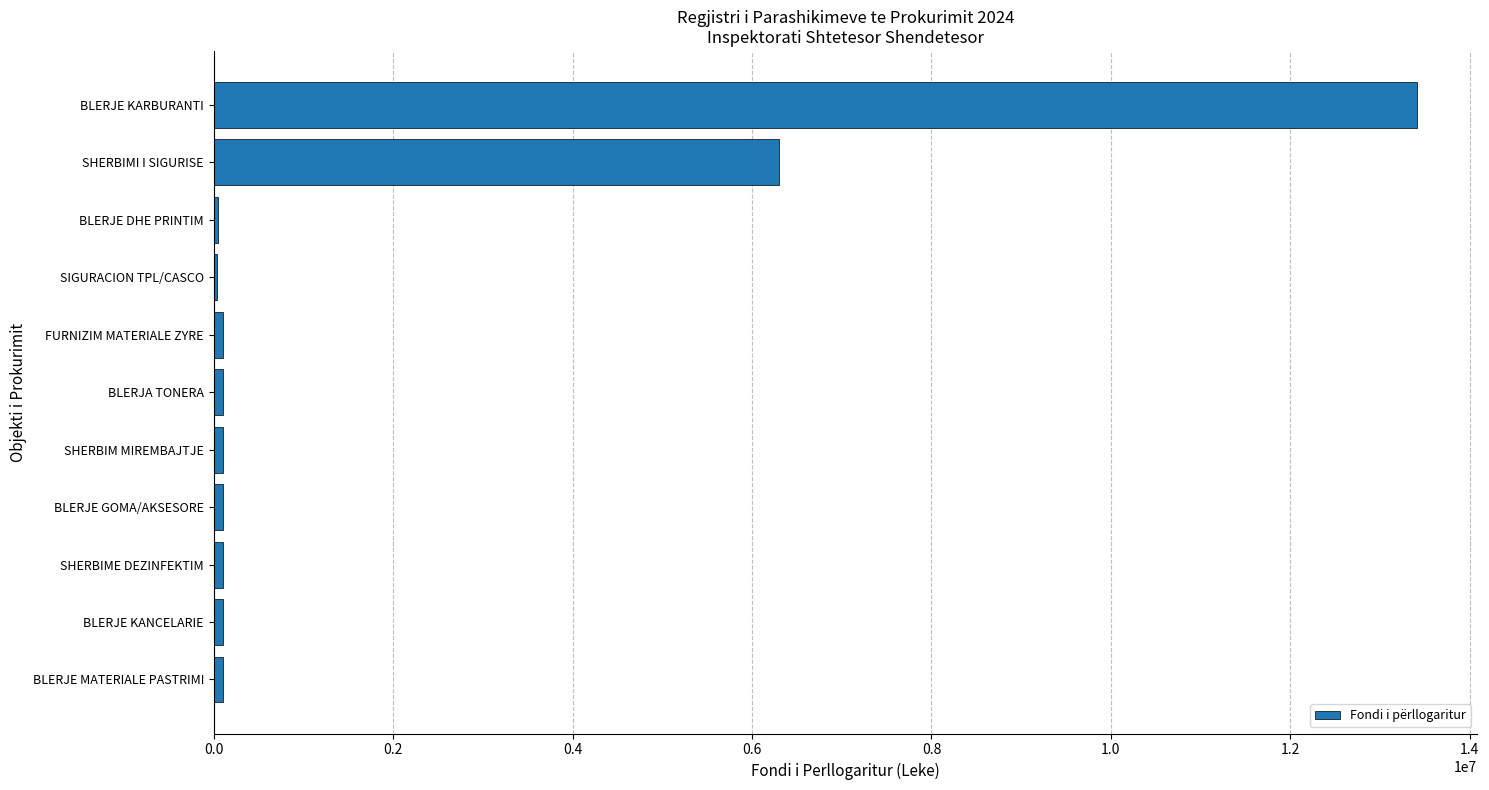

Where is the data nearest to the value 6725000?

SHERBIMI I SIGURISE